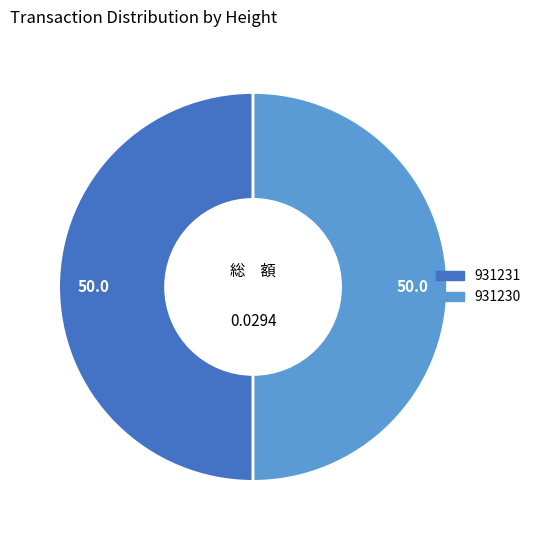

Do 931230 and 931231 together represent more than half of the pie?

Yes